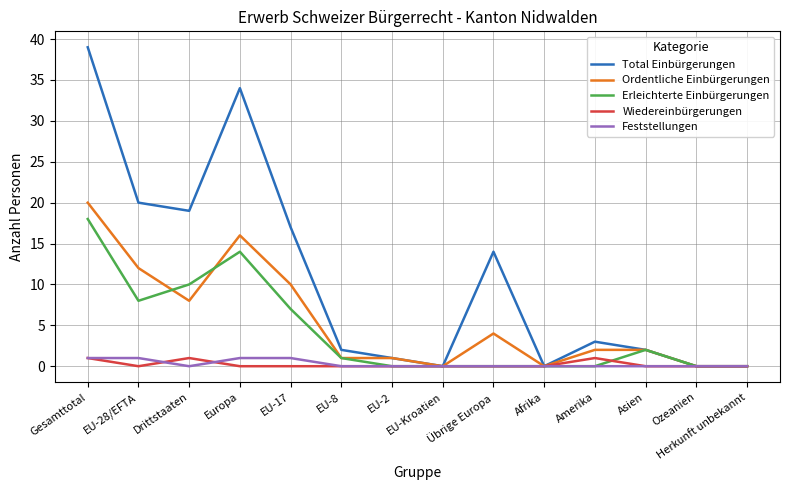

Count the number of data series in this chart.

5